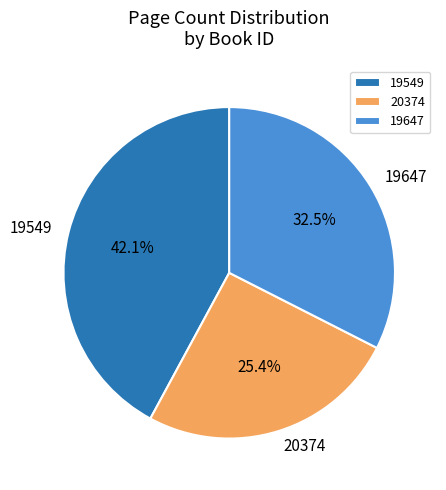

To the nearest percent, what is the combined percentage of 19549 and 20374?

68%